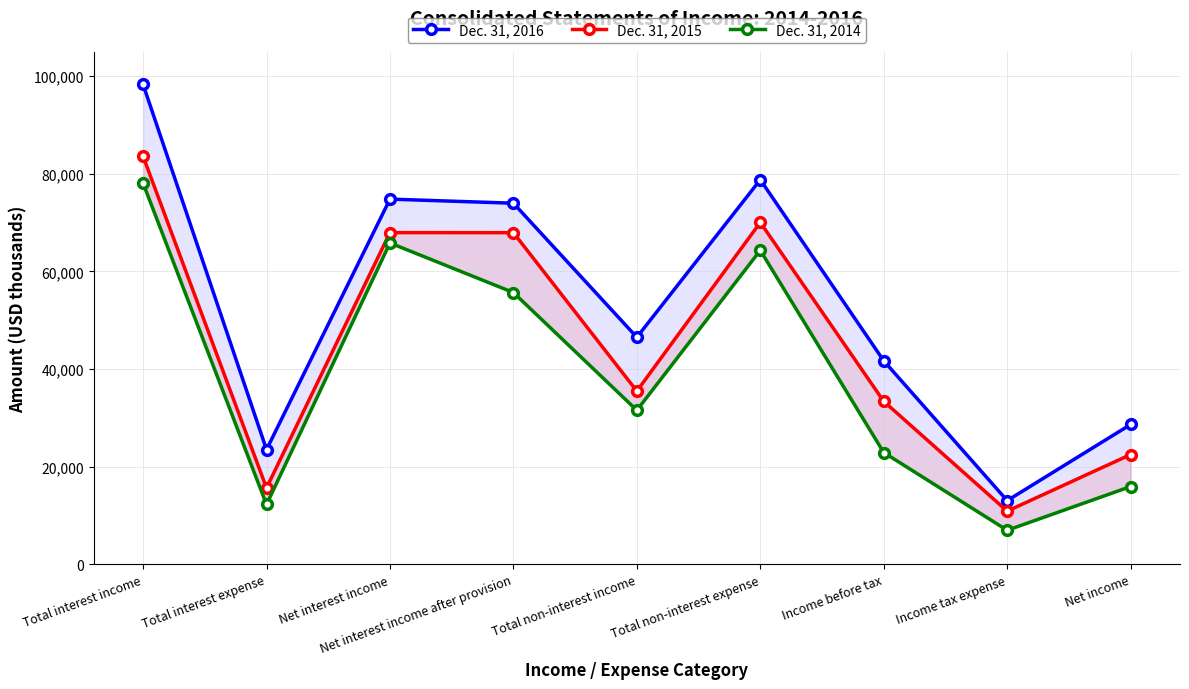

What is the minimum value shown in the chart?

6969